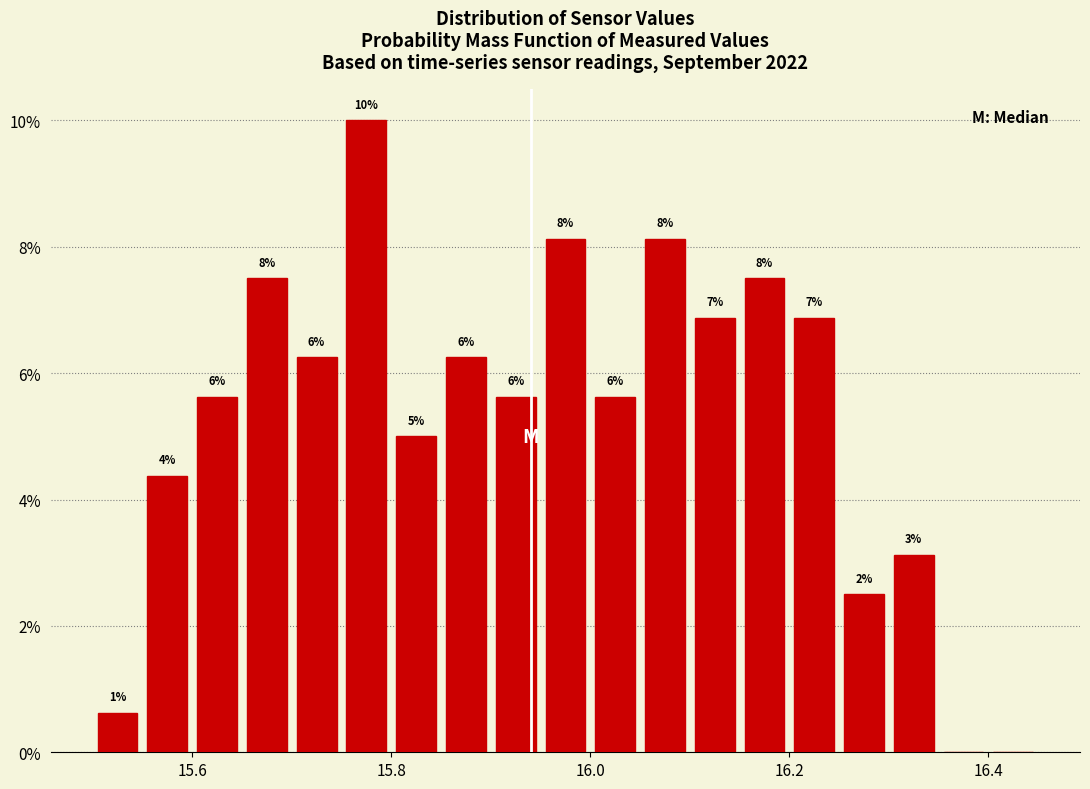

Read against the x-axis, roughly where is the centre of the tallest bar?

15.78